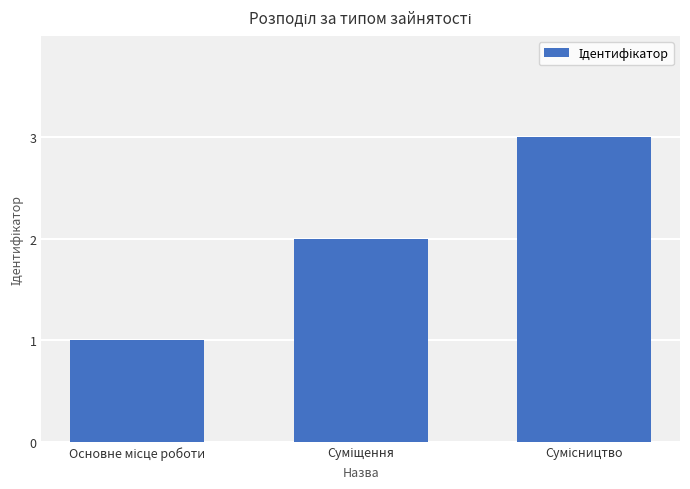

Reading left to right, list all the values displayed in this chart.

1	2	3